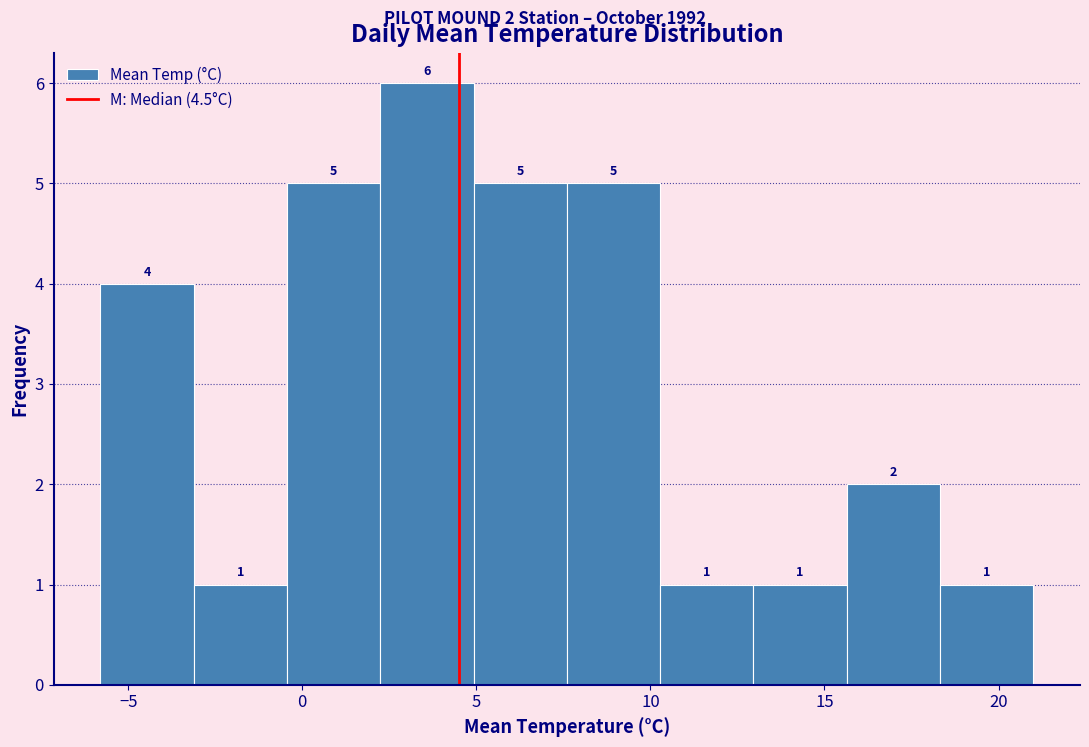

Which range on the x-axis has the tallest bar?

2.0 to 5.0